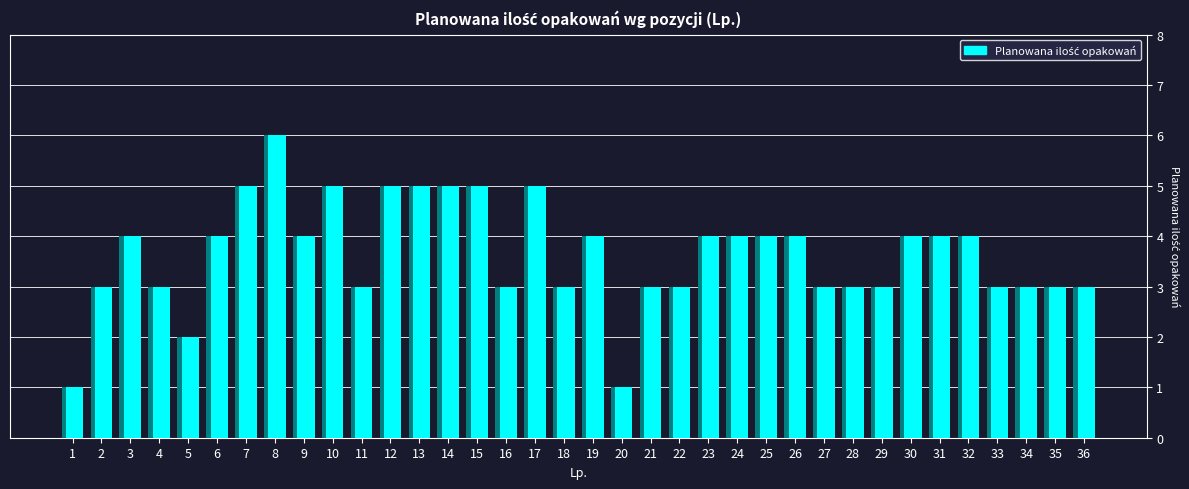

Are the bars horizontal?

No